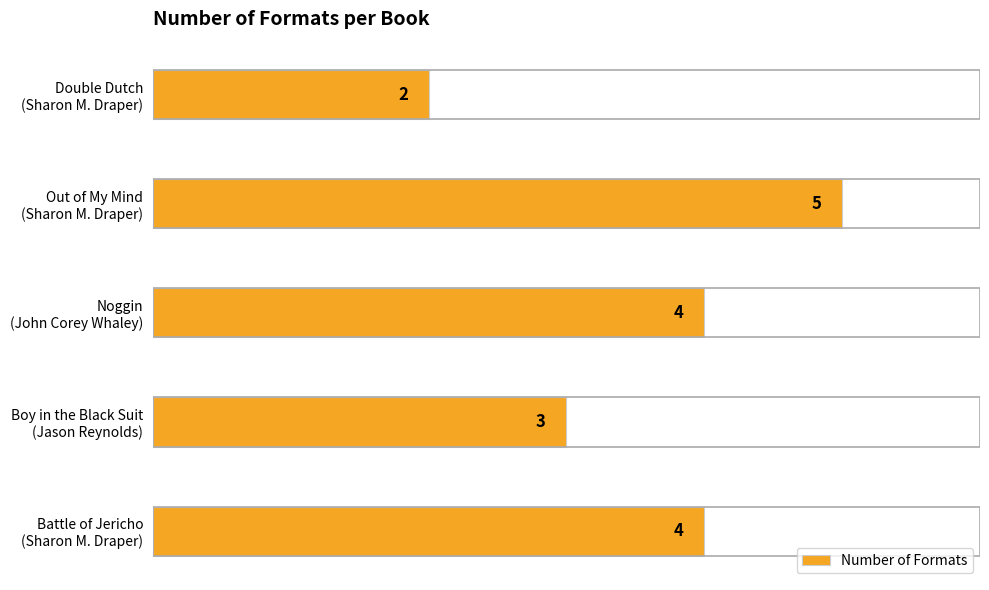

Does the chart contain stacked bars?

No